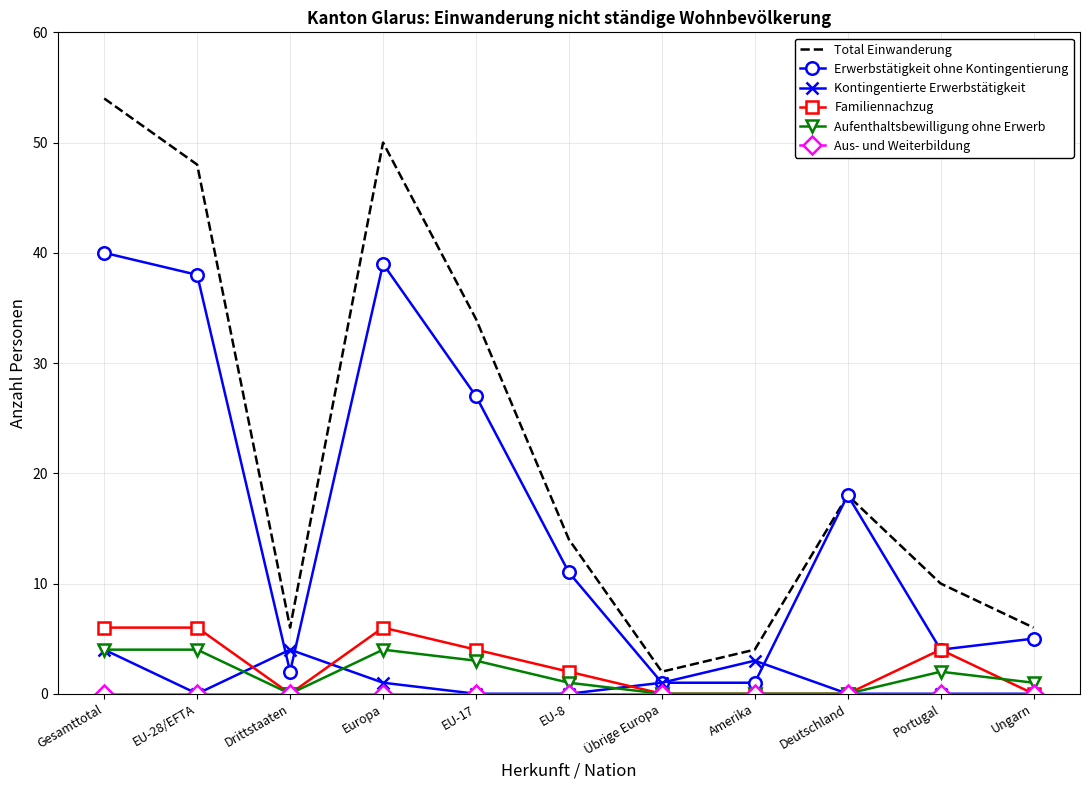

At which category is the sum across all series the highest?

Gesamttotal